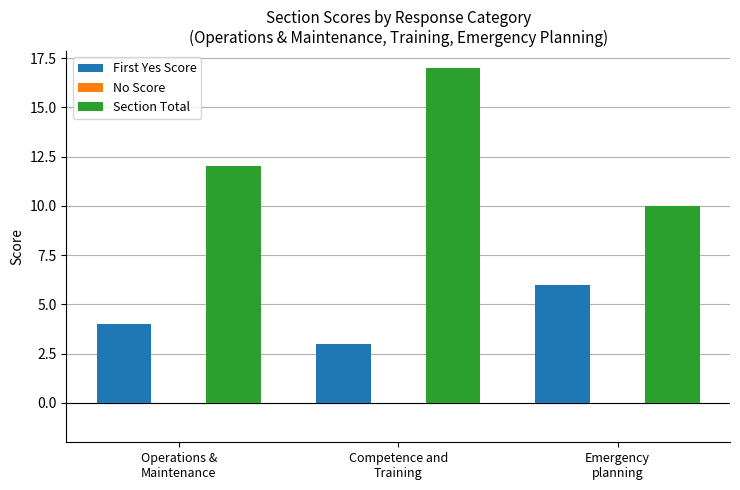

List the labels in order of First Yes Score value, smallest first.

Competence and
Training, Operations &
Maintenance, Emergency
planning